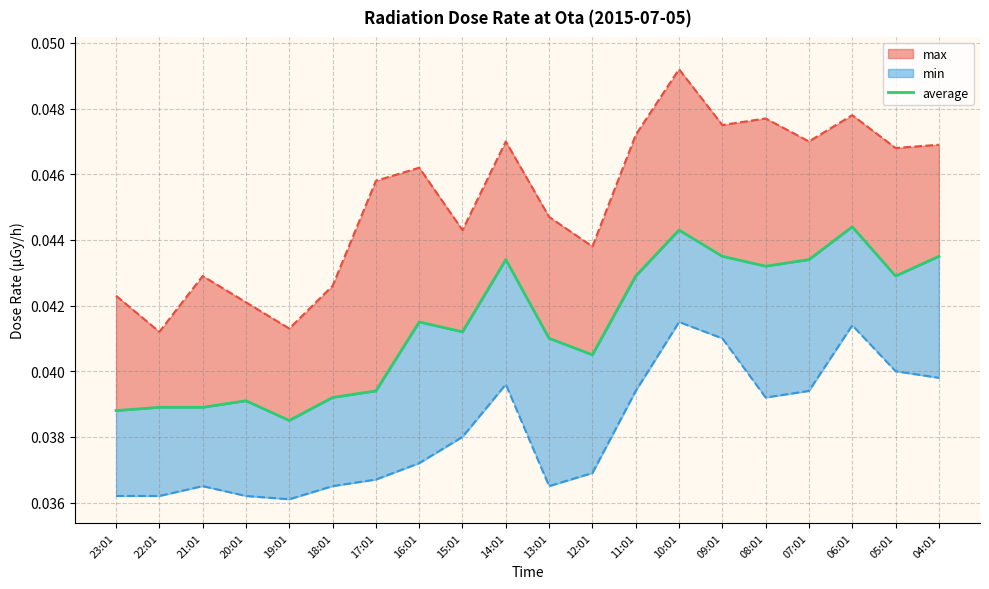

List the labels in order of value, smallest first.

19:01, 23:01, 22:01, 21:01, 20:01, 18:01, 17:01, 12:01, 13:01, 15:01, 16:01, 11:01, 05:01, 08:01, 14:01, 07:01, 09:01, 04:01, 10:01, 06:01